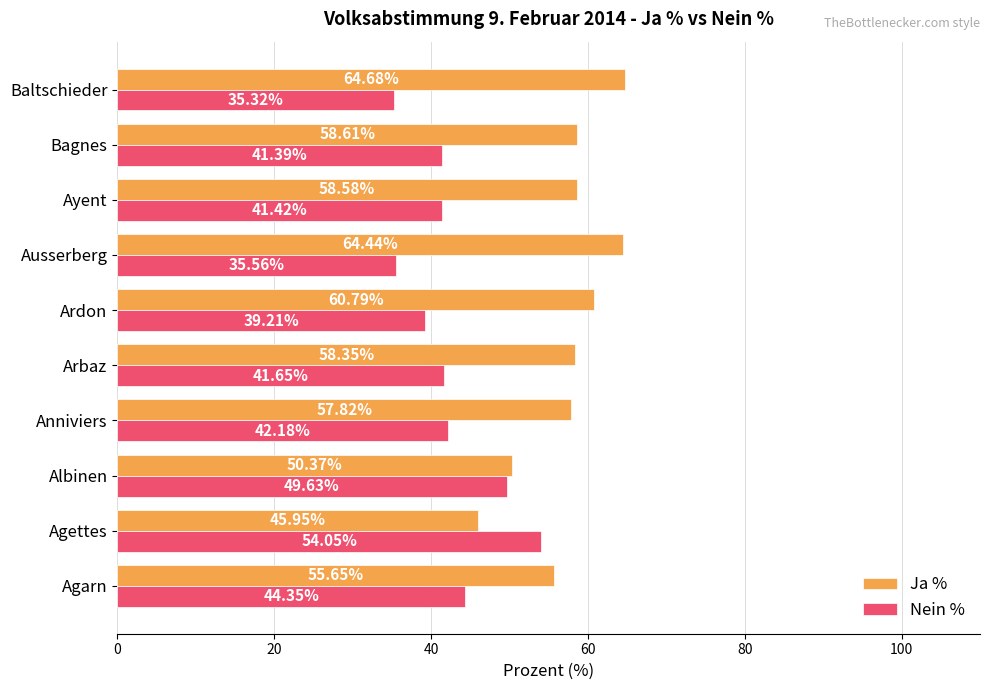

What are all the series names shown in the legend?

Ja %, Nein %